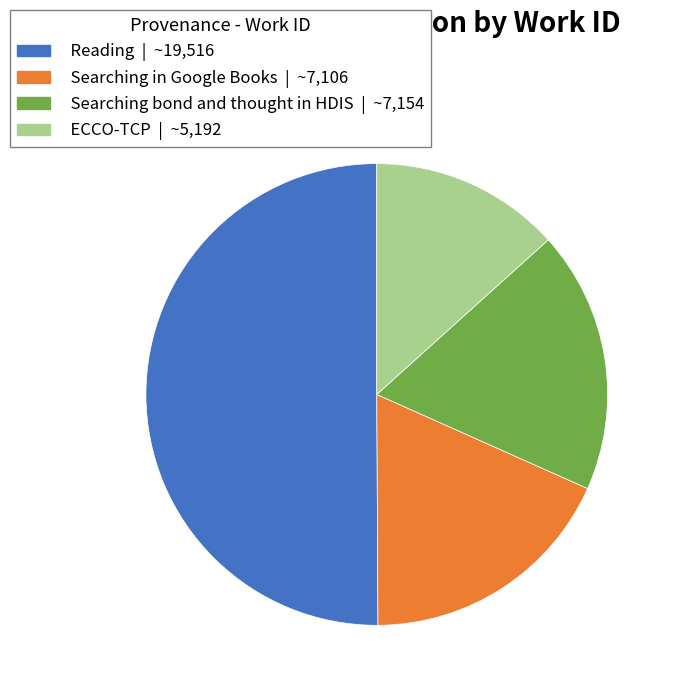

Is there any slice that represents more than half of the pie?

No